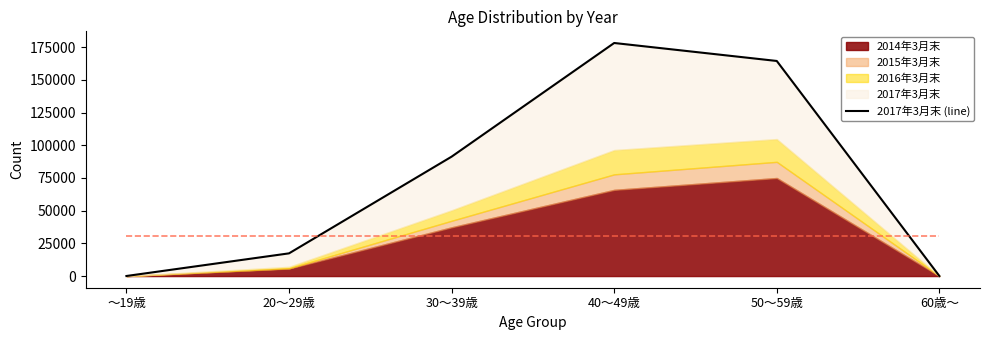

What value does the data have at ～19歳?

55